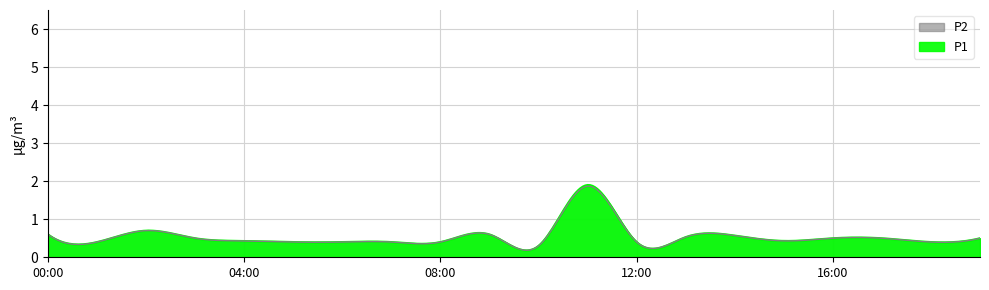

True or false: P1 and P2 intersect in this chart.

False